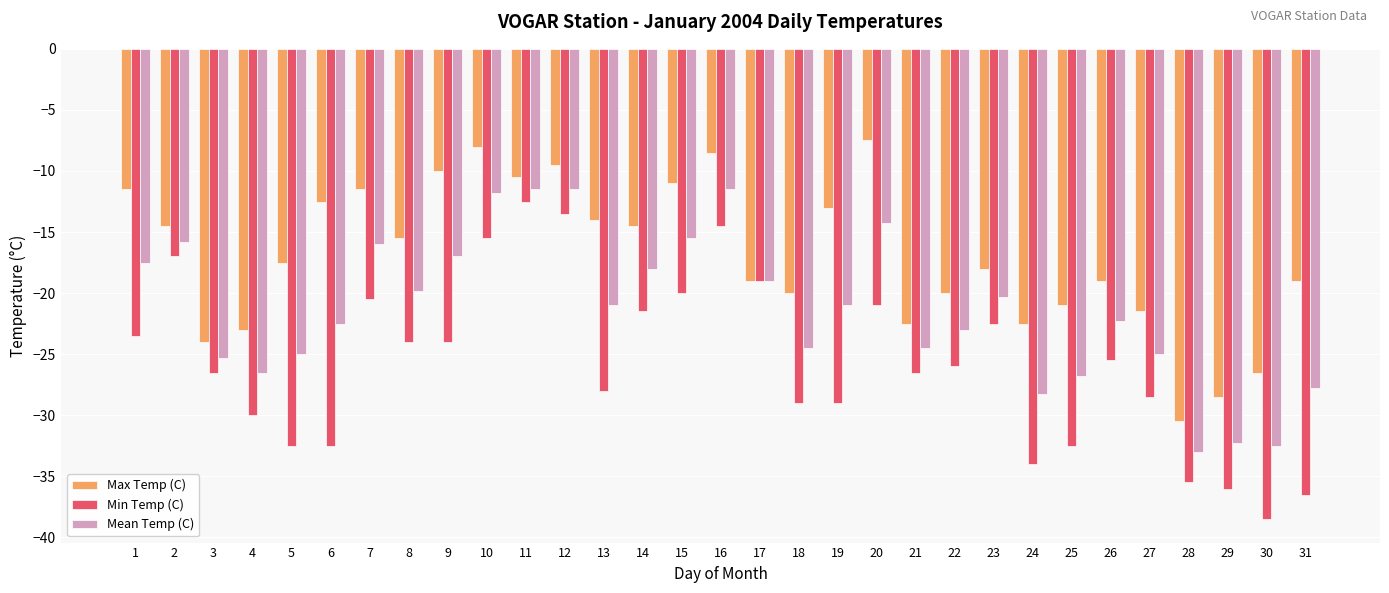

What is the difference between the highest and lowest values at 14?

7.0